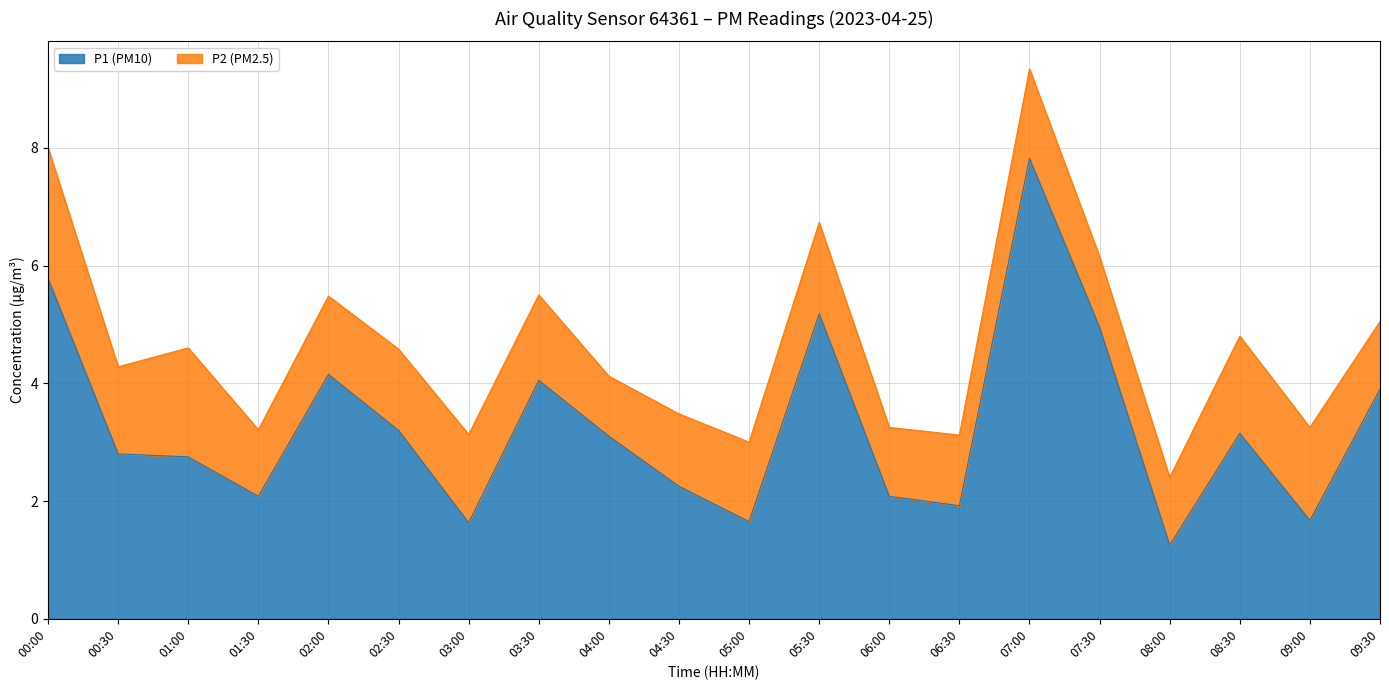

Which category has the highest value in the P1 (PM10) series?

07:00